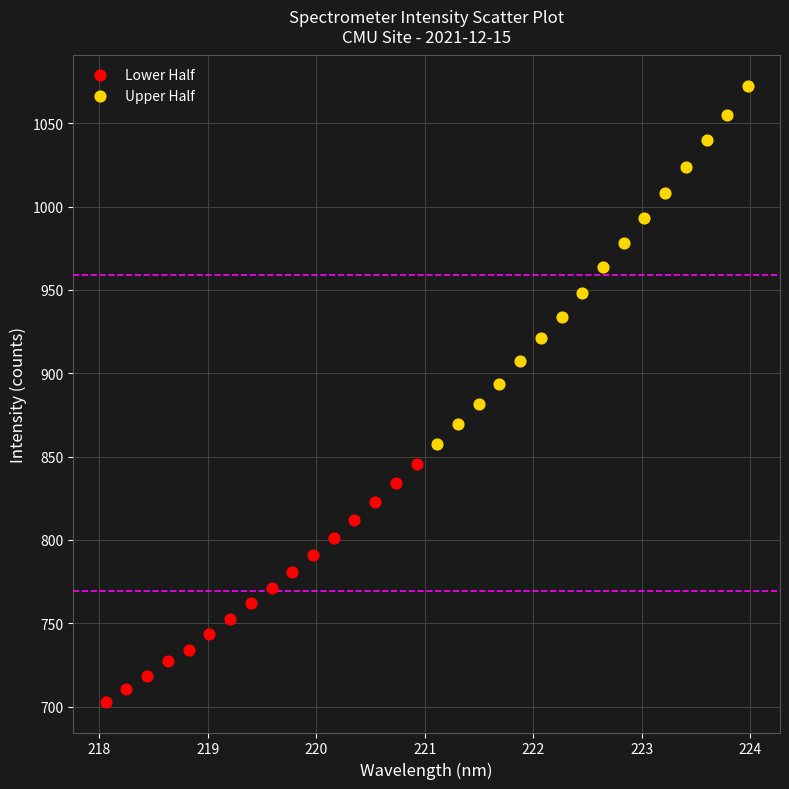

Which series has the largest Y range (max minus min)?

Upper Half